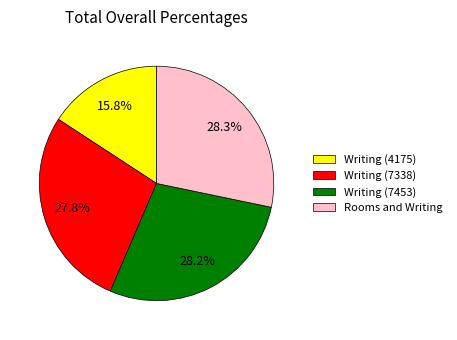

How many segments does this pie chart have?

4